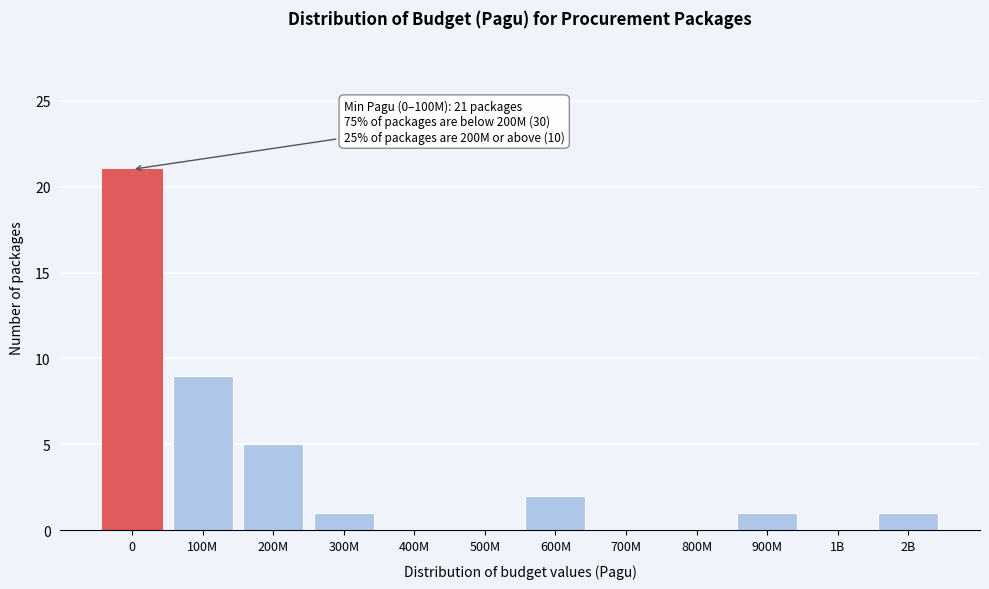

Reading right to left, what are all the values shown in this chart?

2B=1	1B=0	900M=1	800M=0	700M=0	600M=2	500M=0	400M=0	300M=1	200M=5	100M=9	0=21